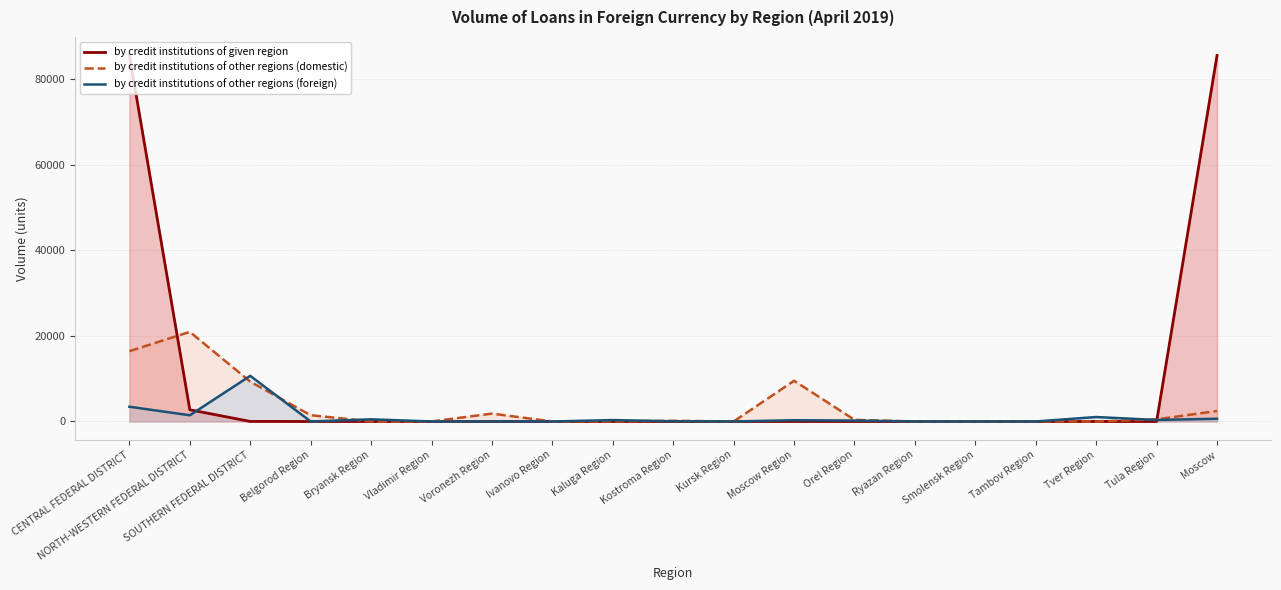

At Moscow Region, list the series in order from smallest to largest.

by credit institutions of given region, by credit institutions of other regions (foreign), by credit institutions of other regions (domestic)